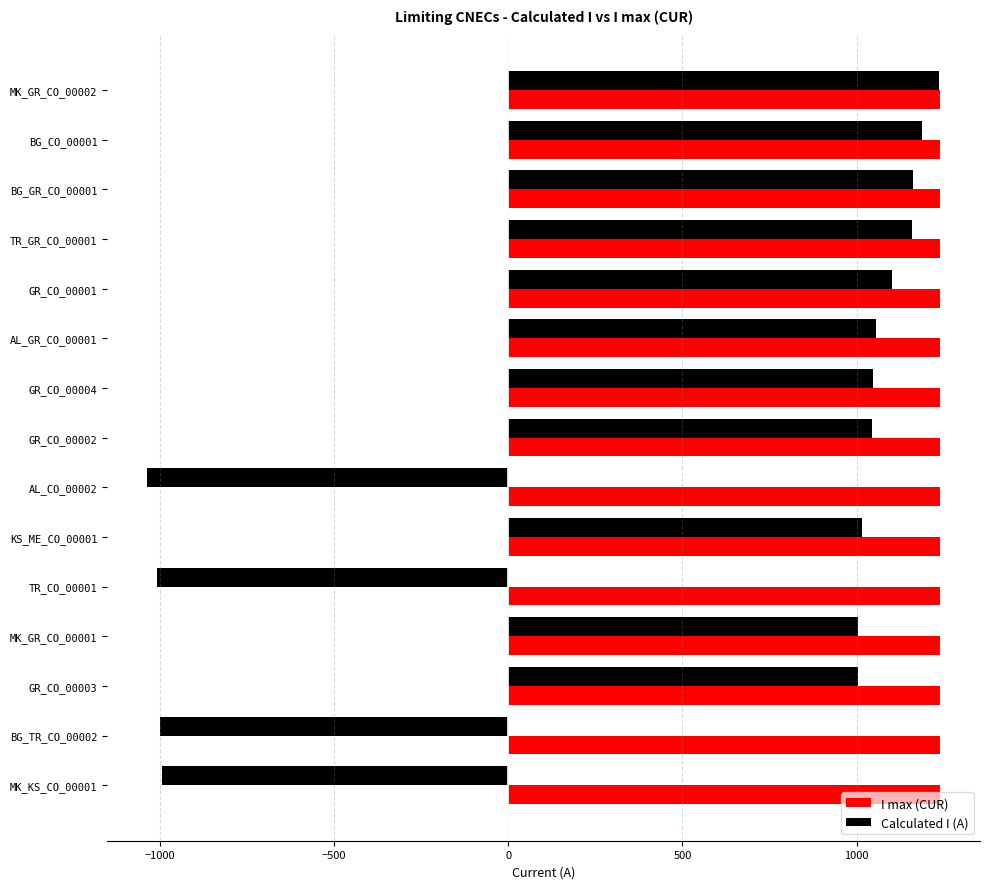

What is the total value across all series at MK_KS_CO_00001?

245